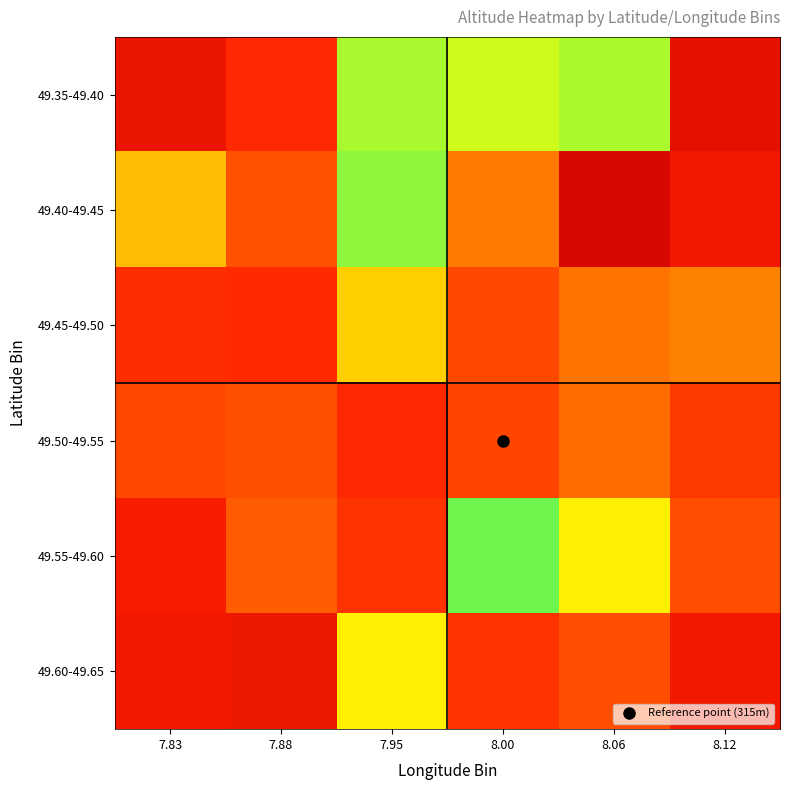

Which category has the highest value across all series?

7.88